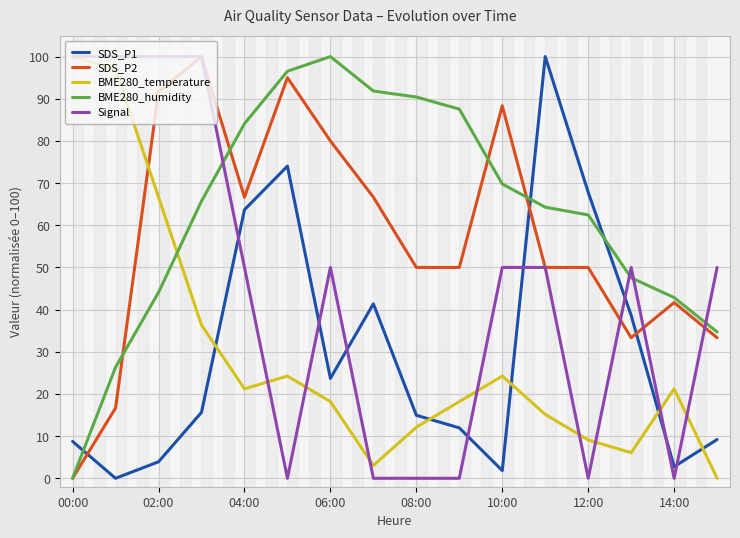

Which series ends up on top after the final intersection of BME280_temperature and SDS_P1?

SDS_P1